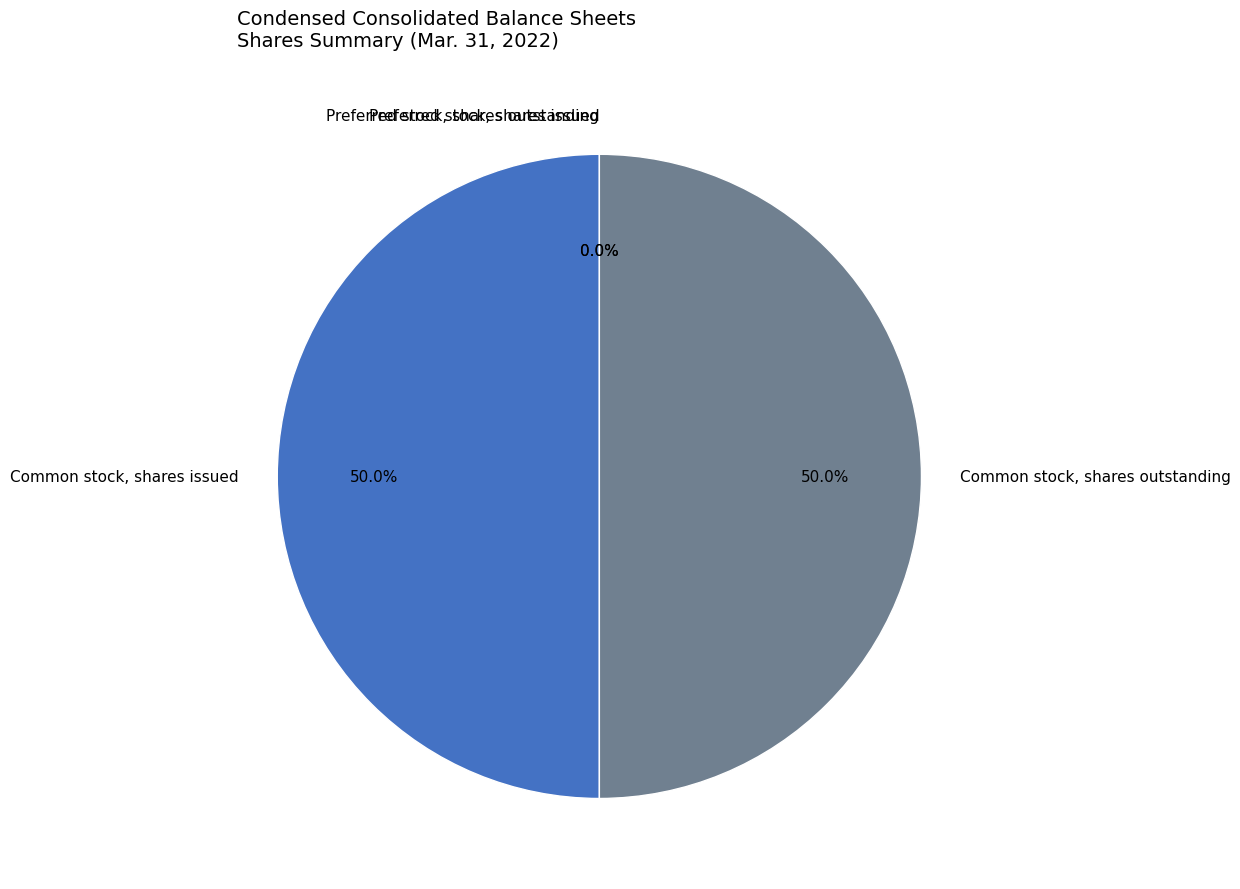

What portion of the pie excludes Common stock, shares issued?

50.0%